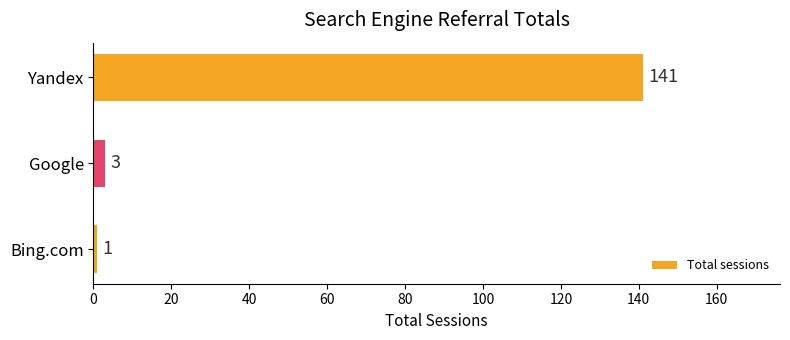

The value at Google is 3. True or false?

True